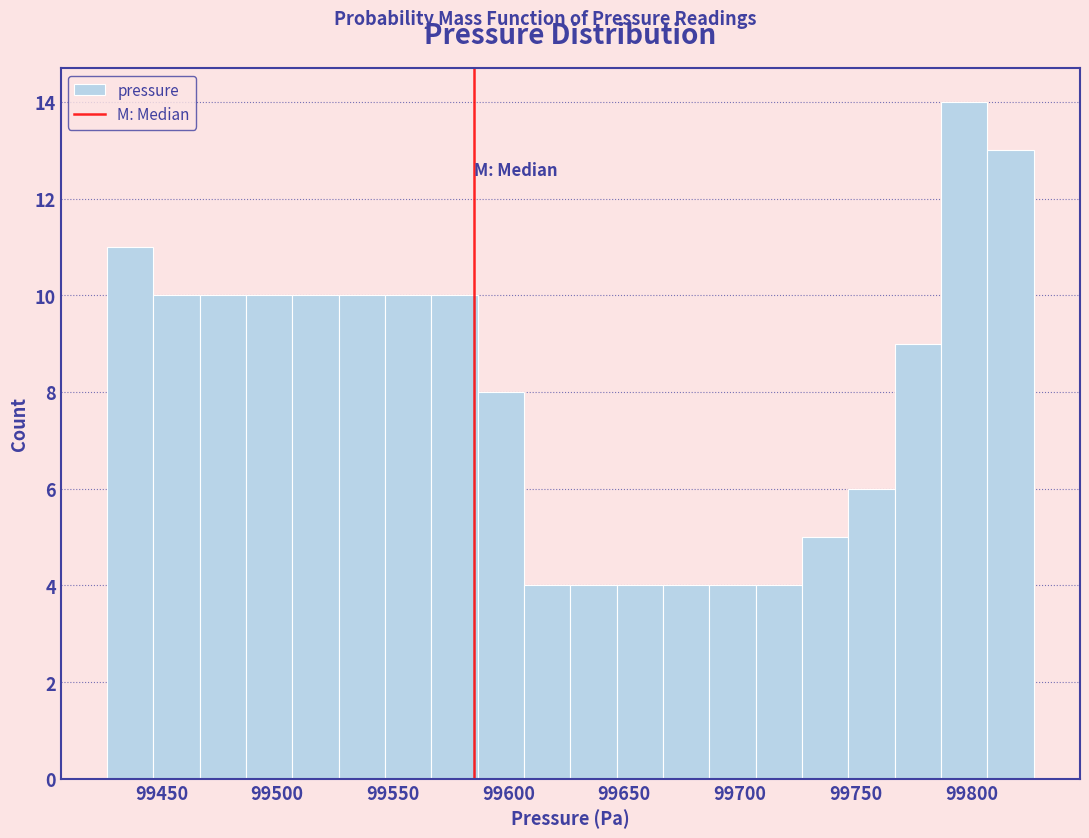

How tall is the bar that spans 99685 to 99705 on the x-axis? Neither the bar edges nor the heights are printed on the chart, so give them approximately, as read against the axes.

4